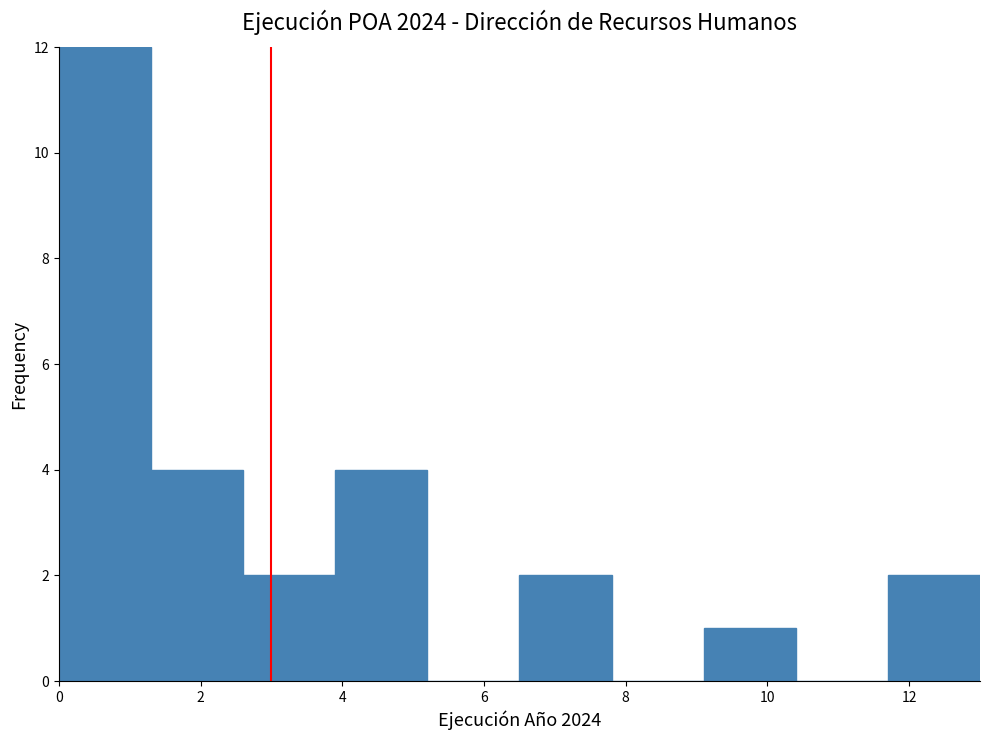

Reading left to right, list every bar in this chart as the range it spans on the x-axis followed by its height. Neither the bar edges nor the heights are printed on the chart, so give them approximately, as read against the axes.

0.0 to 1.3: 12
1.3 to 2.6: 4
2.6 to 3.9: 2
3.9 to 5.2: 4
5.2 to 6.5: 0
6.5 to 7.8: 2
7.8 to 9.1: 0
9.1 to 10.4: 1
10.4 to 11.7: 0
11.7 to 13.0: 2